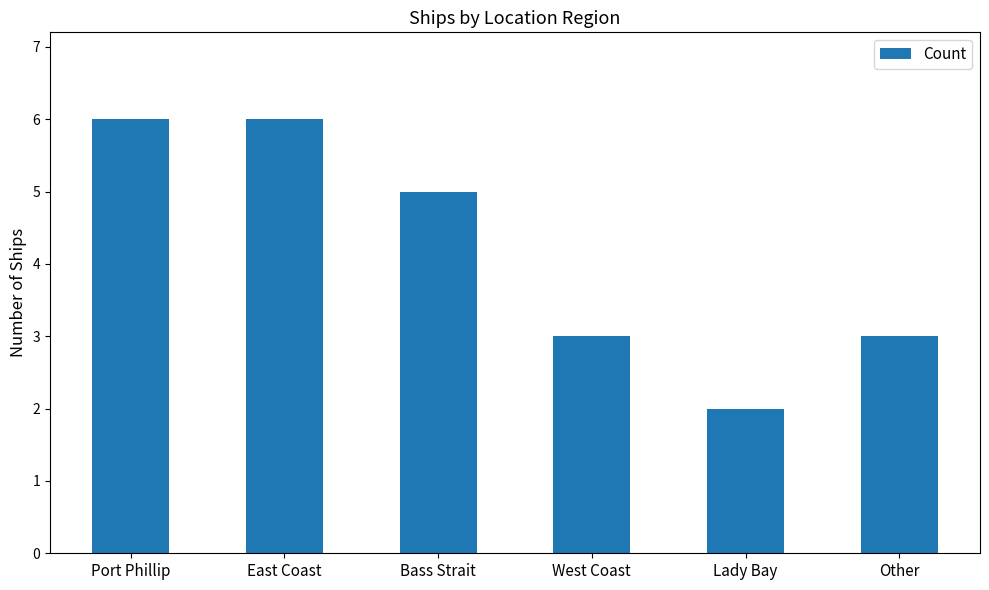

Which label corresponds to the smallest value in the chart?

Lady Bay